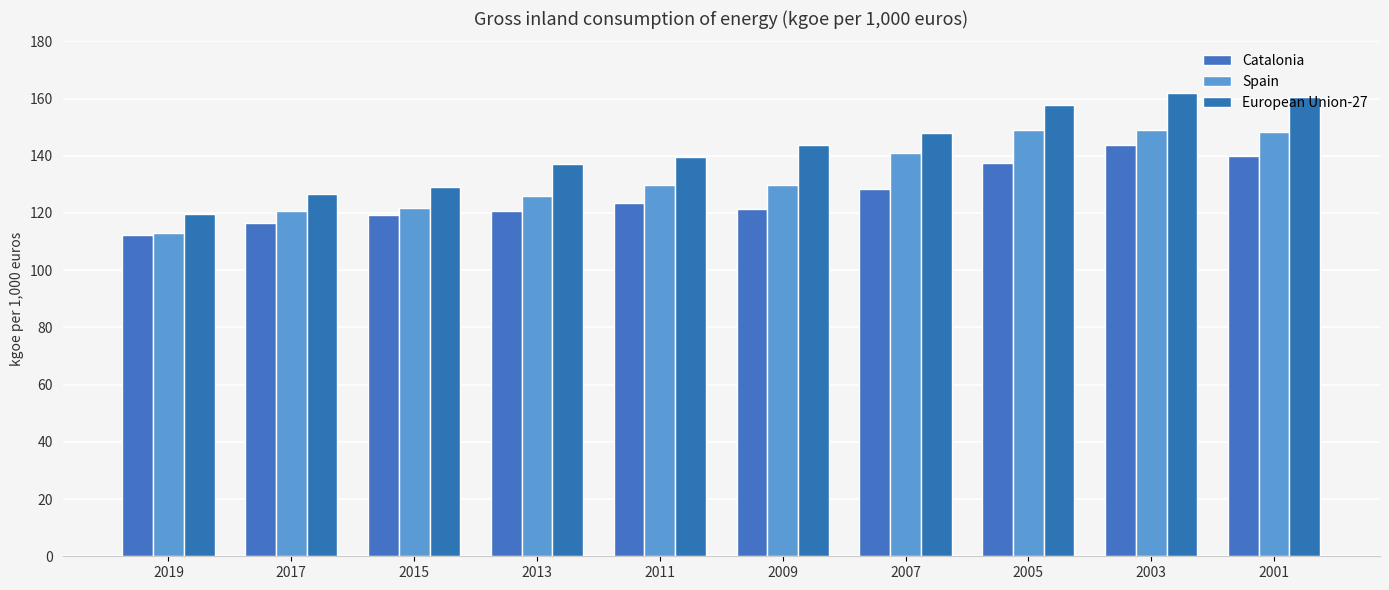

The value of Spain at 2015 is 202.1. True or false?

False